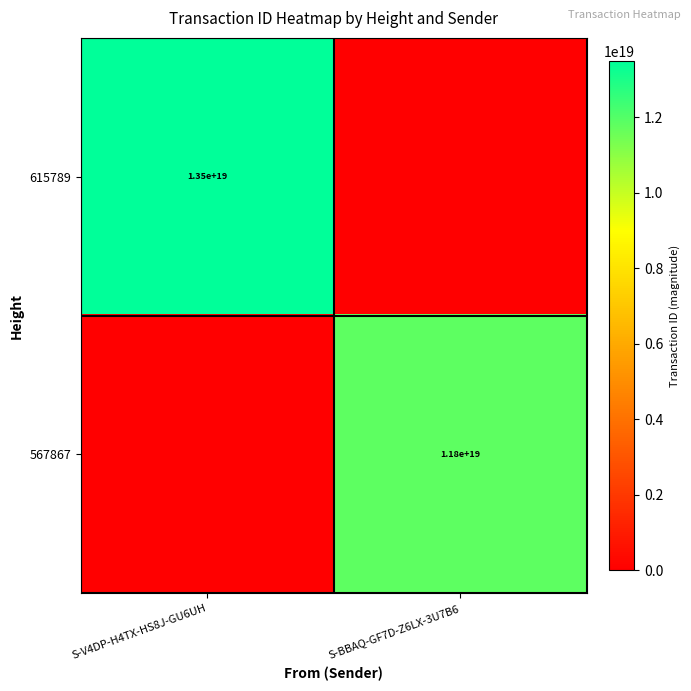

Is it true that 567867 equals 3057196732701052416 at S-BBAQ-GF7D-Z6LX-3U7B6?

False